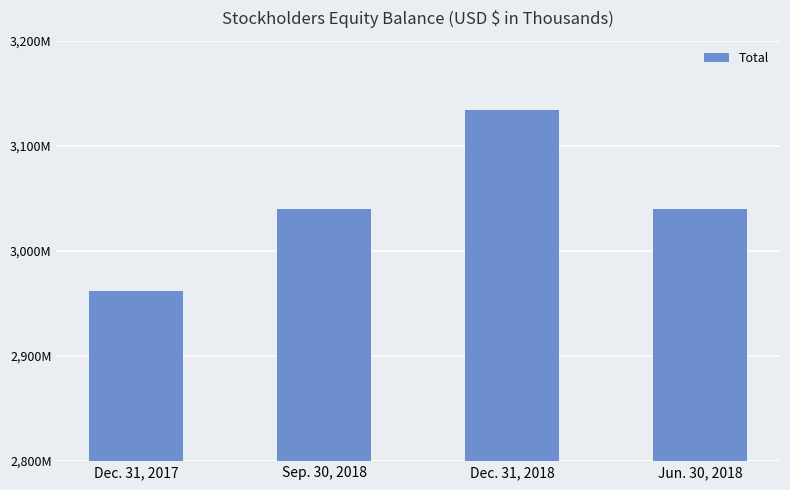

Rank the categories by value from lowest to highest.

Dec. 31, 2017, Sep. 30, 2018, Jun. 30, 2018, Dec. 31, 2018